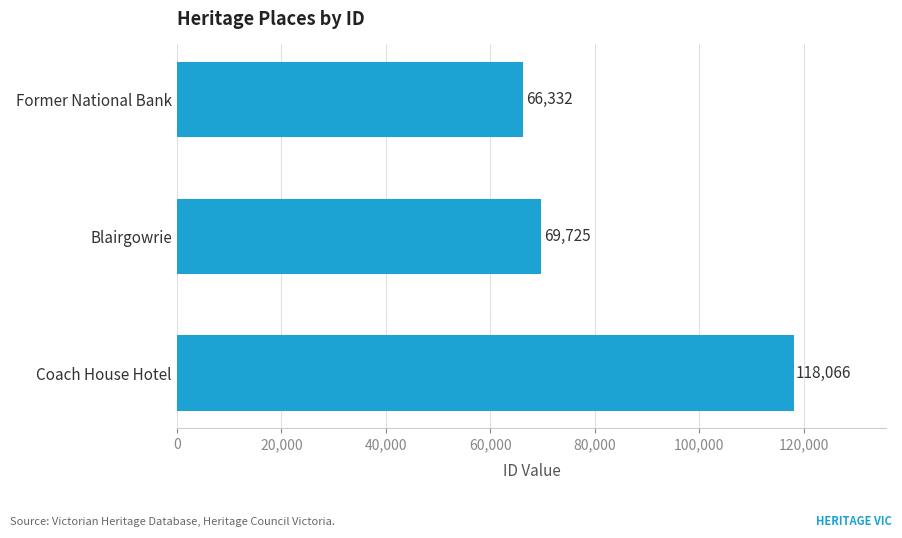

True or false: the data shows 209555 at Coach House Hotel.

False